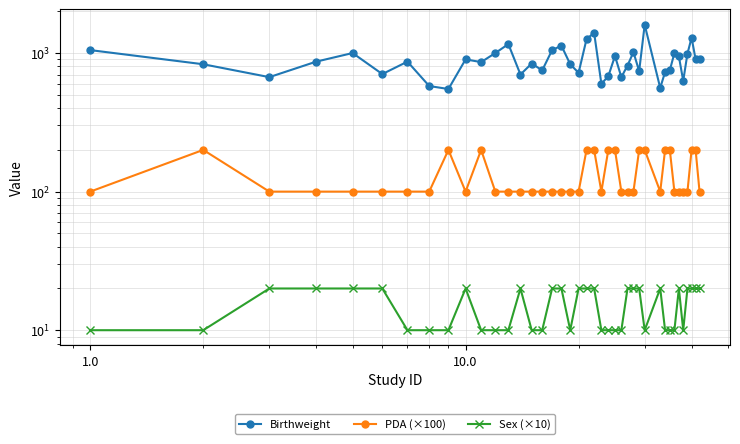

The value of Birthweight at 0.1 is 578. True or false?

False